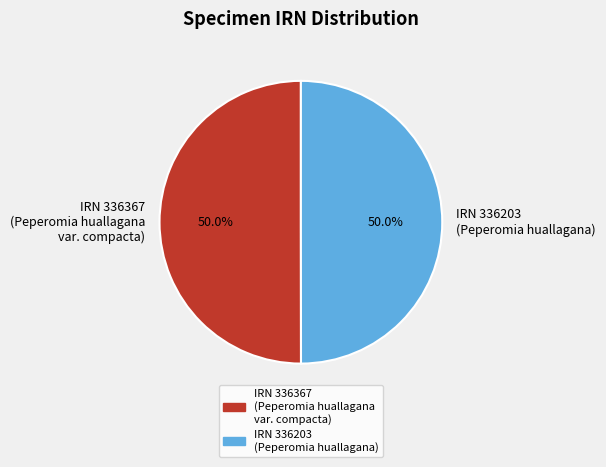

Approximately how many times larger is the value at IRN 336367 (Peperomia huallagana var. compacta) compared to IRN 336203 (Peperomia huallagana)?

1.0